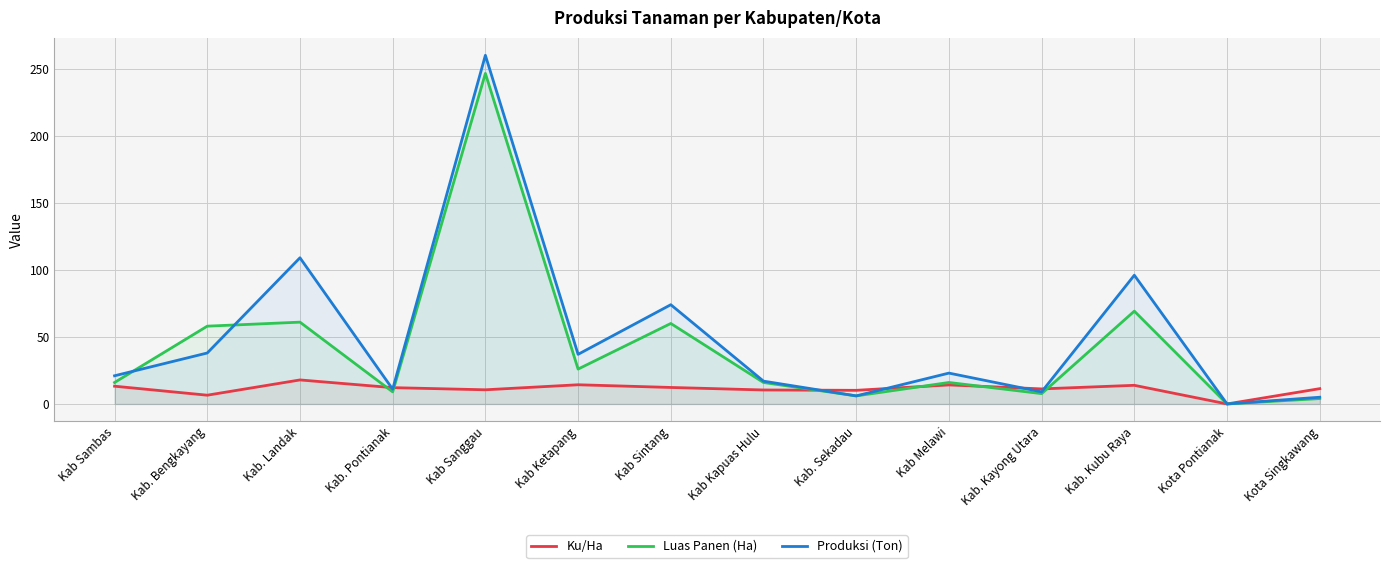

How many times do Produksi (Ton) and Ku/Ha cross each other?

6